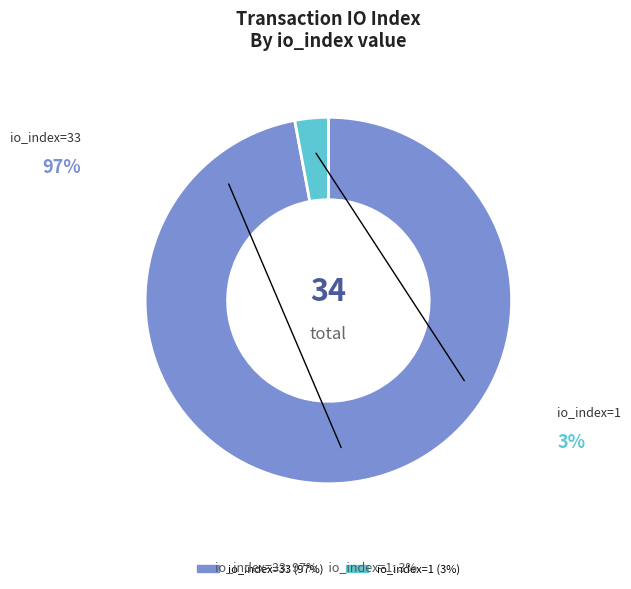

True or false: io_index=1 accounts for 3% of the total.

True